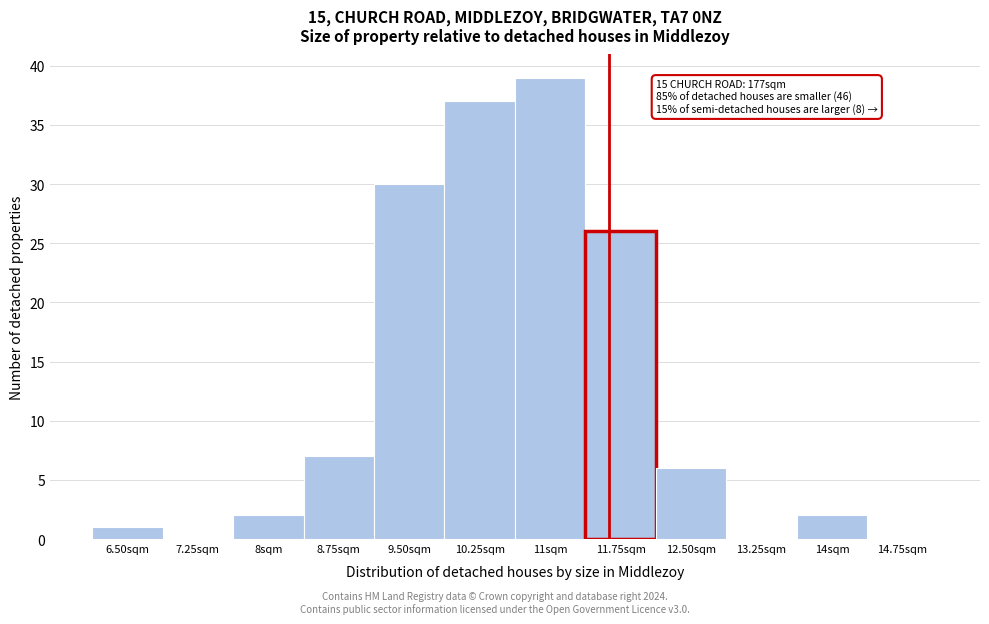

Reading left to right, transcribe all the data shown in this chart.

6.50sqm=1	7.25sqm=0	8sqm=2	8.75sqm=7	9.50sqm=30	10.25sqm=37	11sqm=39	11.75sqm=26	12.50sqm=6	13.25sqm=0	14sqm=2	14.75sqm=0